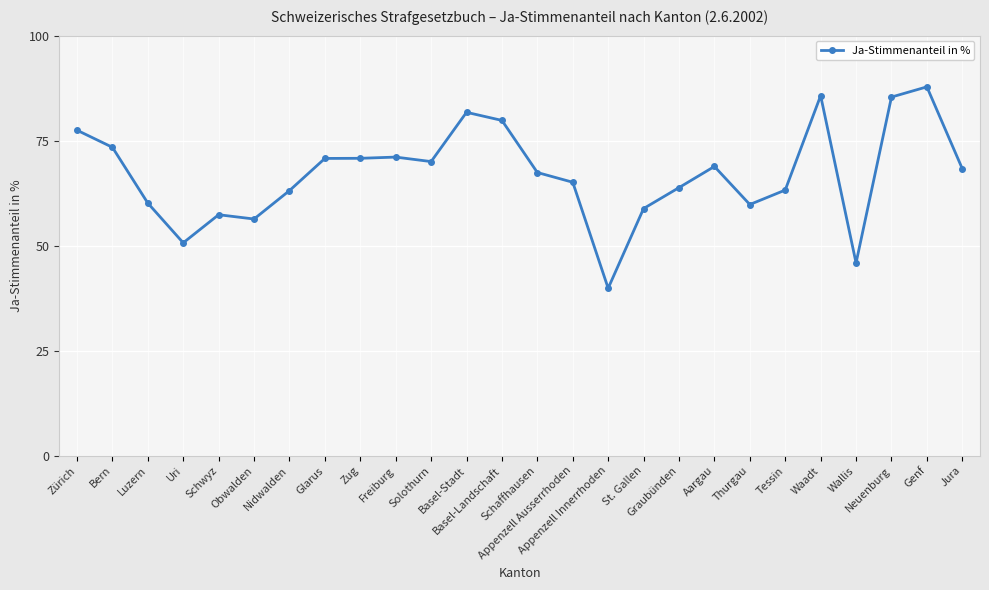

What is the sum of all values?

1742.9